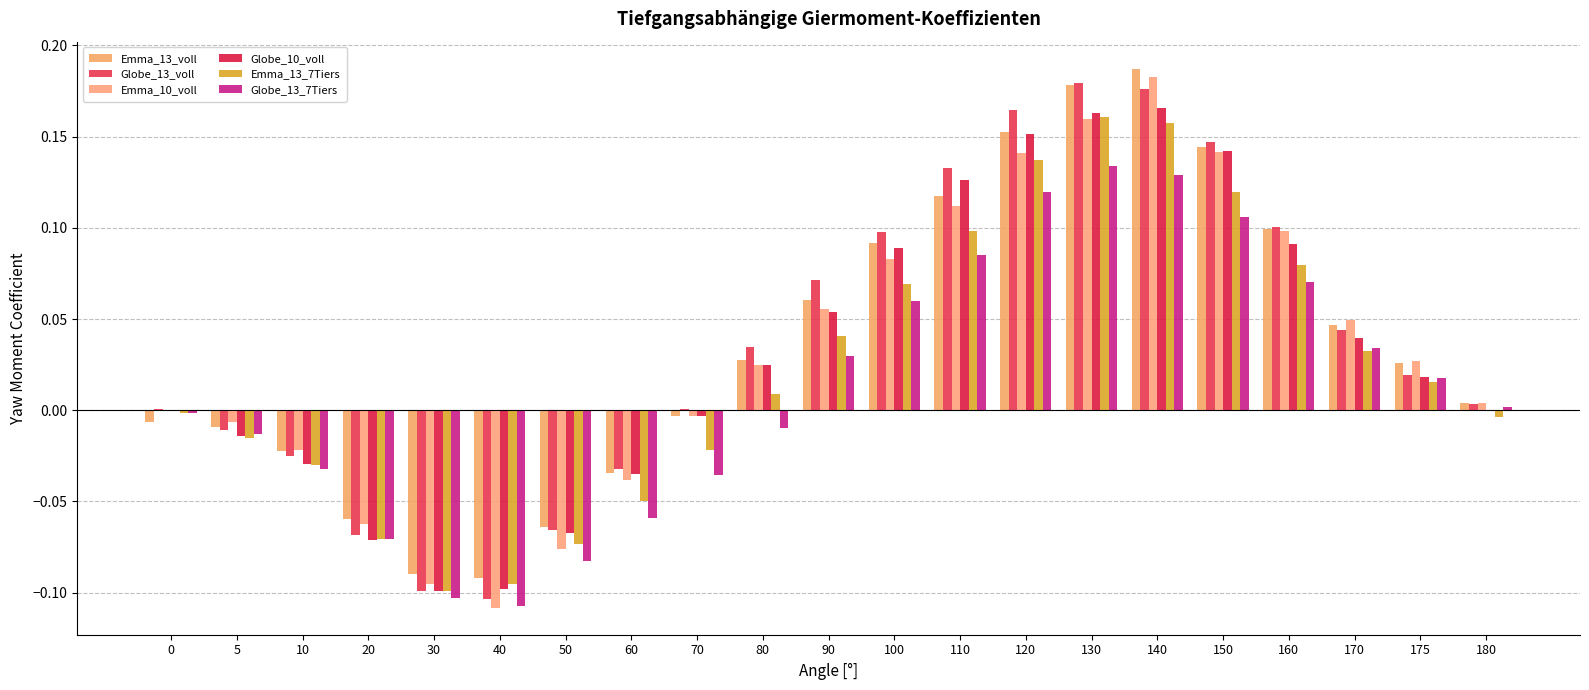

Which category has the highest value in the Emma_10_voll series?

140